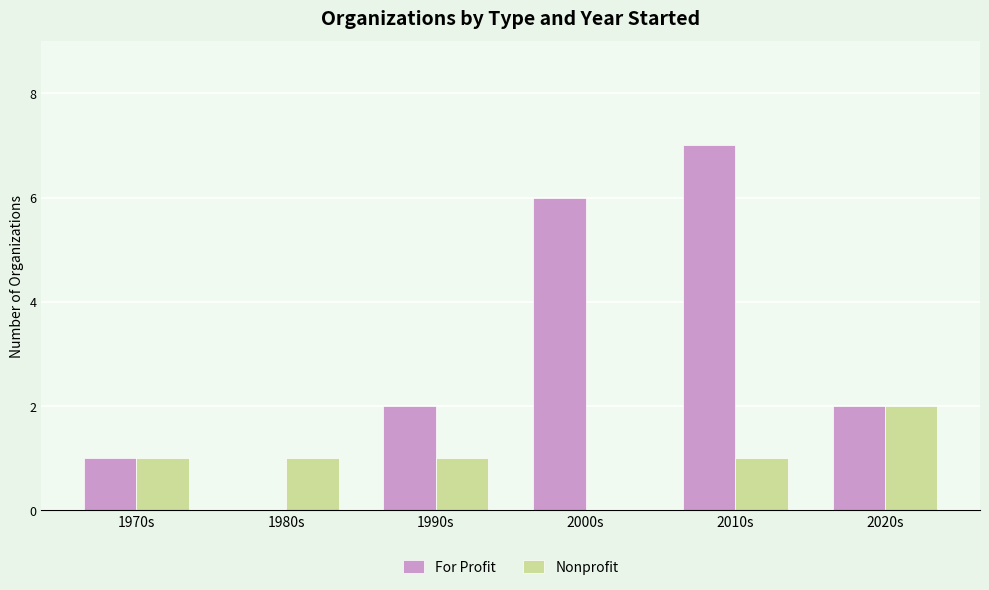

Which label corresponds to the largest value in the chart?

2010s